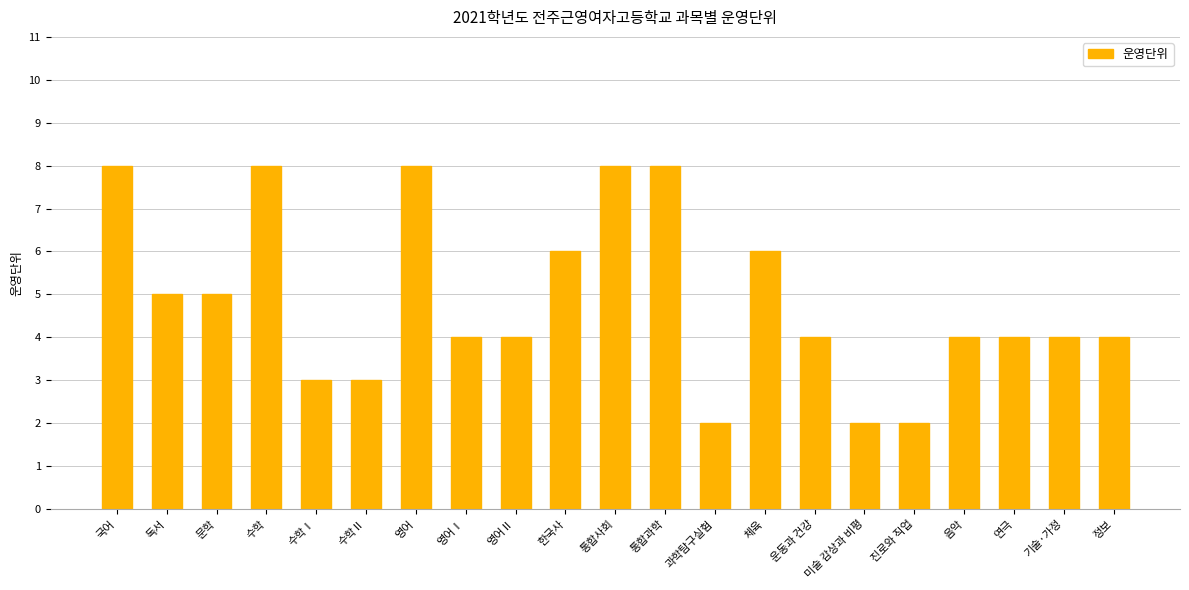

Are the bars horizontal?

No